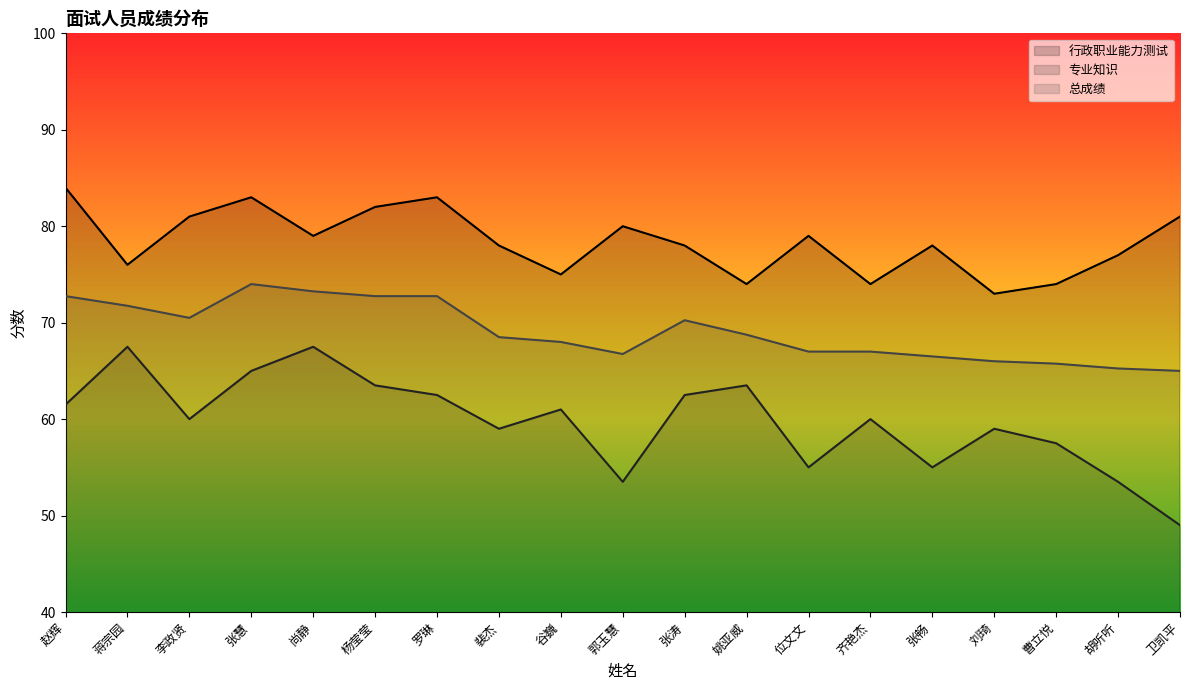

At which category does the chart reach its peak across all series?

赵辉